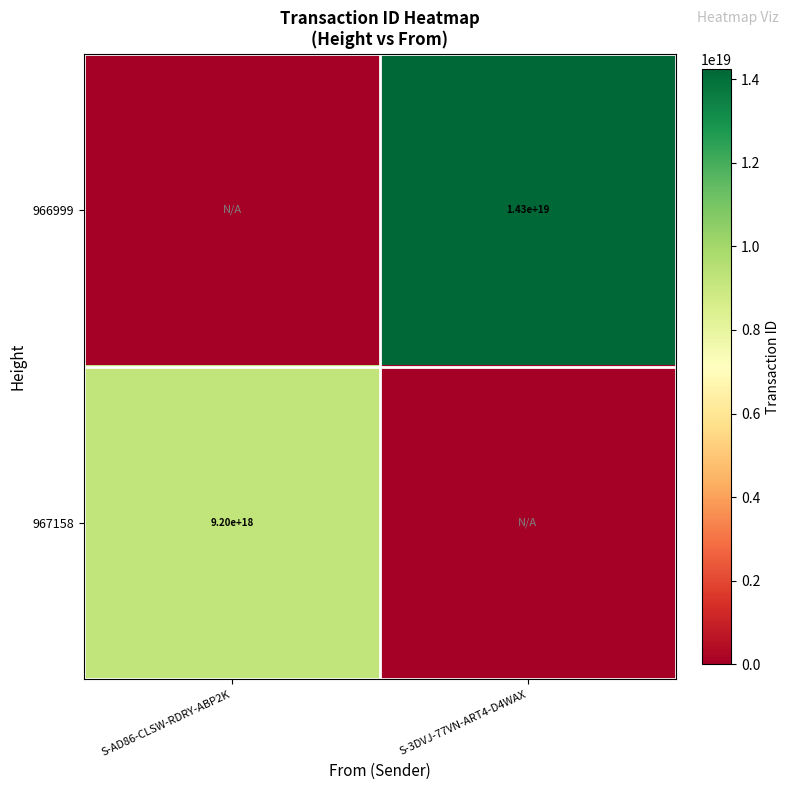

True or false: 966999 has a value of 4641162983315806208 at S-3DVJ-77VN-ART4-D4WAX.

False